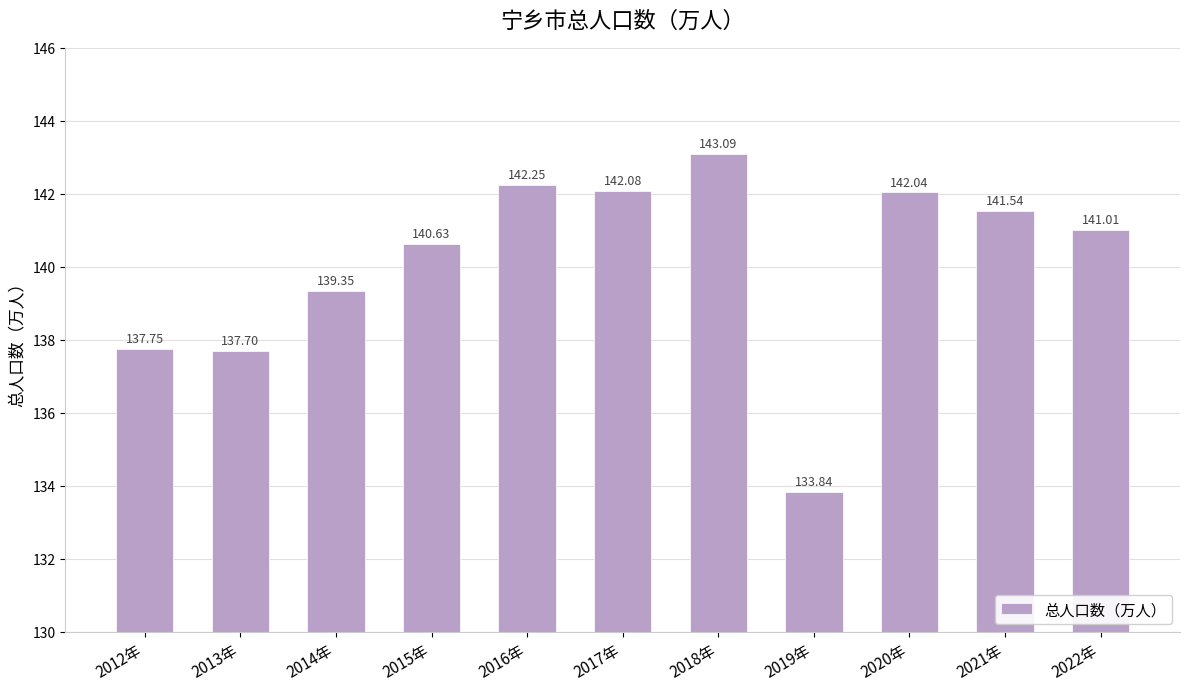

What is the sum of the values at 2014年 and 2021年?

280.9